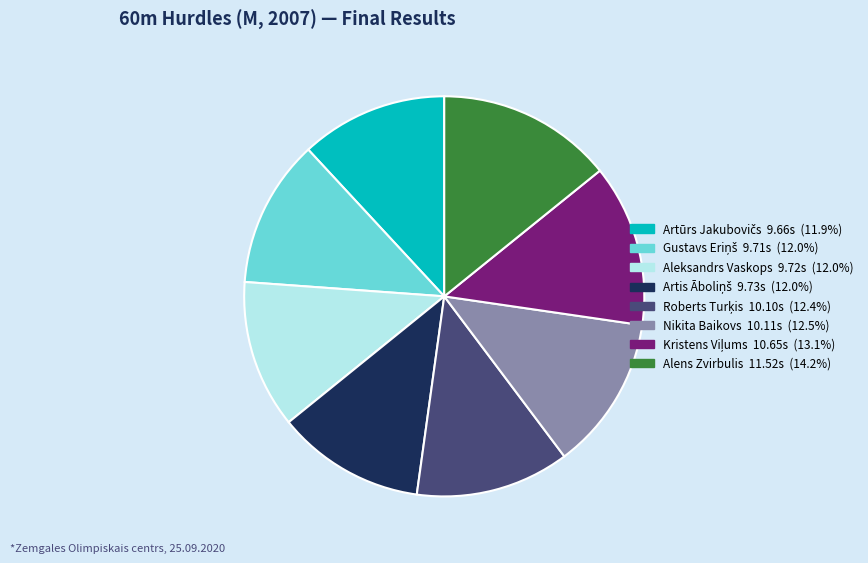

Count the number of slices in the pie.

8